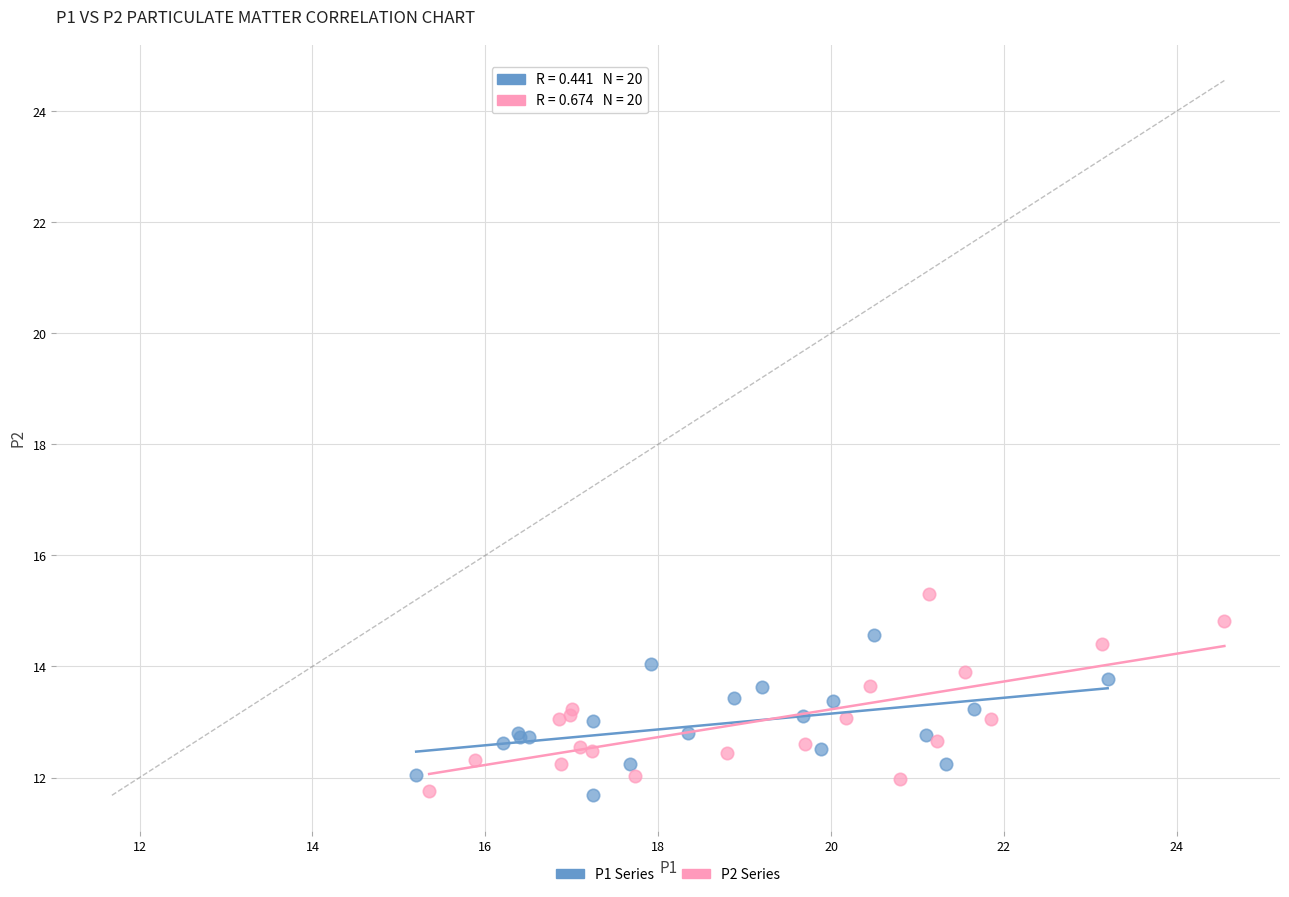

Which series reaches the maximum Y coordinate?

P2 Series